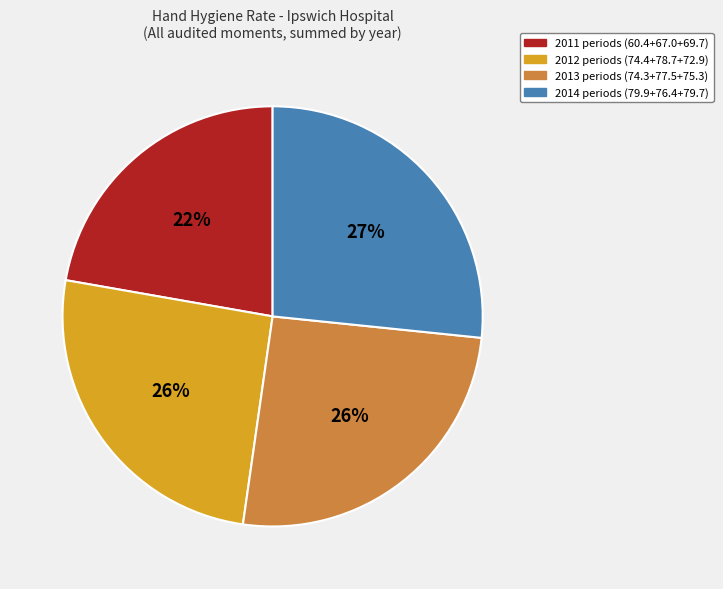

To the nearest percent, what is the average slice percentage?

25%